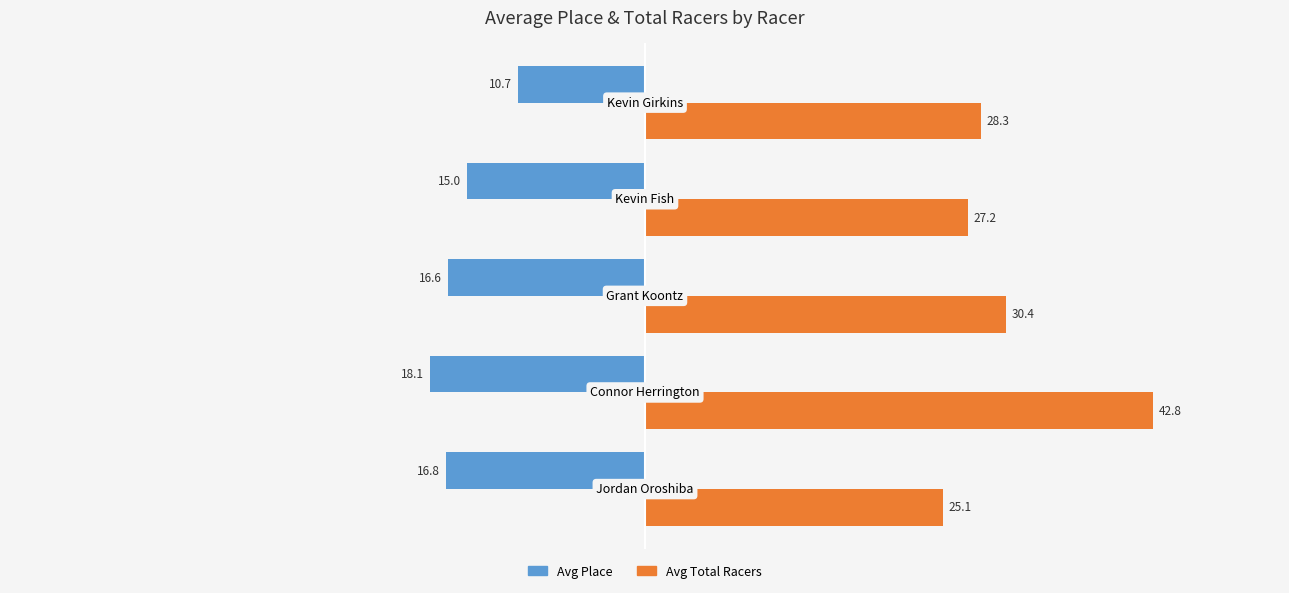

Which series has the widest spread of values?

Avg Total Racers